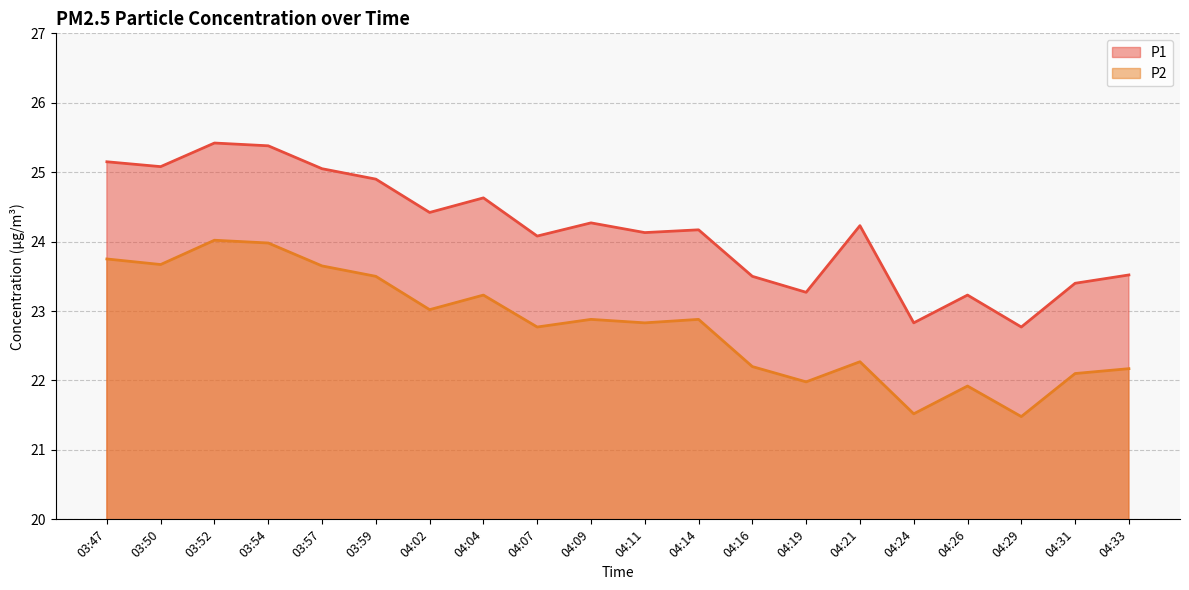

What is the minimum value shown in the chart?

21.5